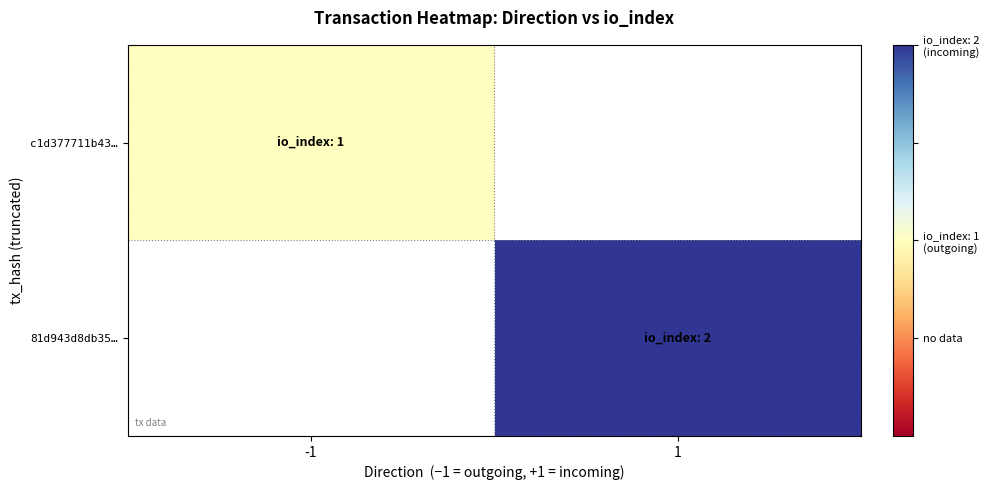

At which label does 81d943d8db35… reach its peak?

-1